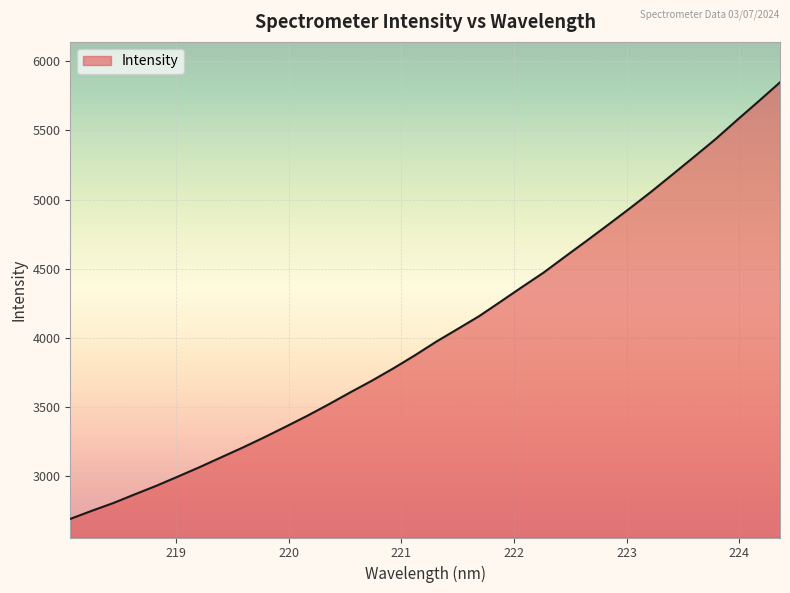

What is the minimum value shown in the chart?

2691.2